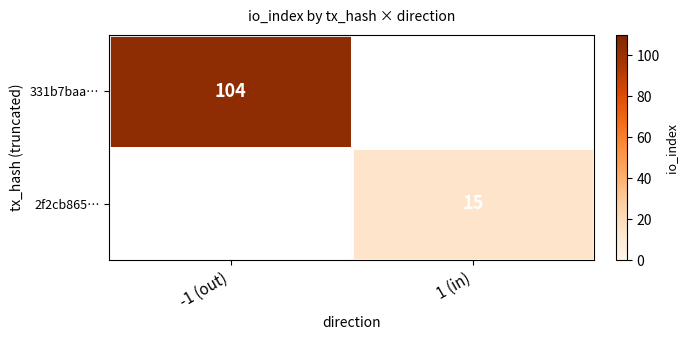

True or false: 331b7baa… has a value of 160 at -1 (out).

False